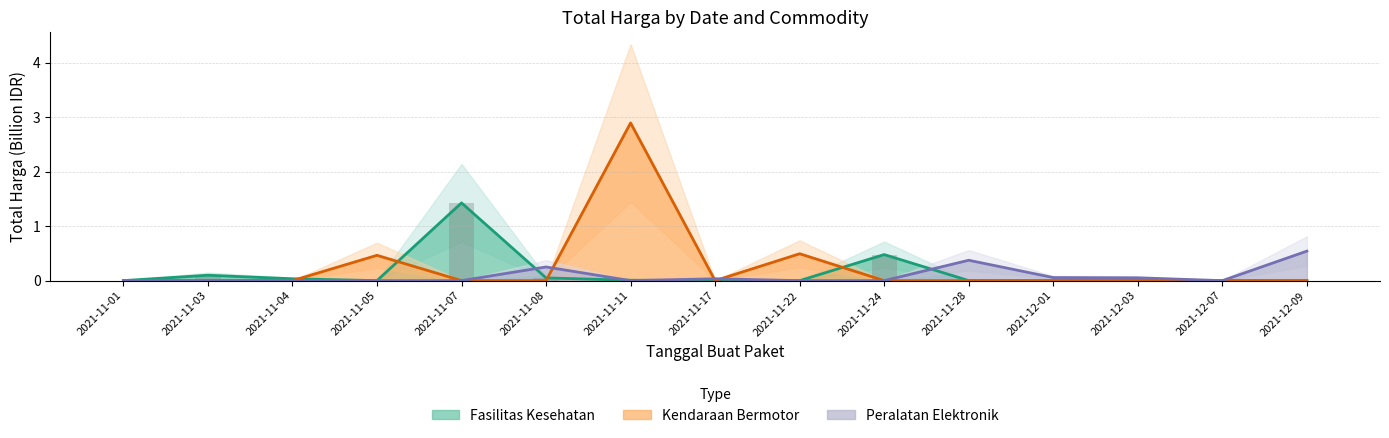

What is the label of the 10th bar from the left?

2021-11-24